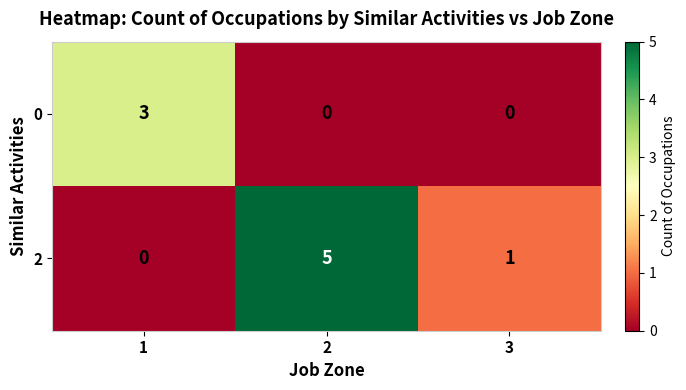

The value of 2 at 2 is 7. True or false?

False